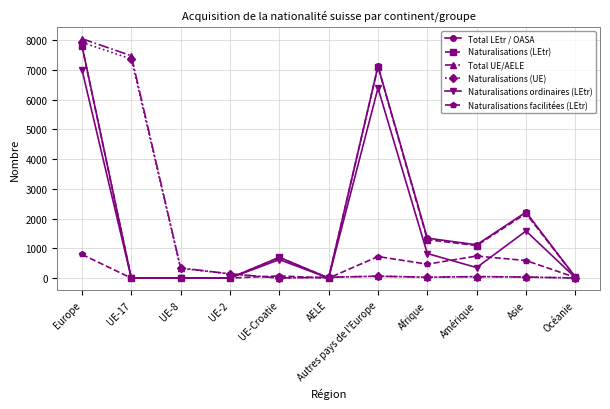

Between UE-2 and UE-Croatie, which series saw the biggest shift?

Total LEtr / OASA